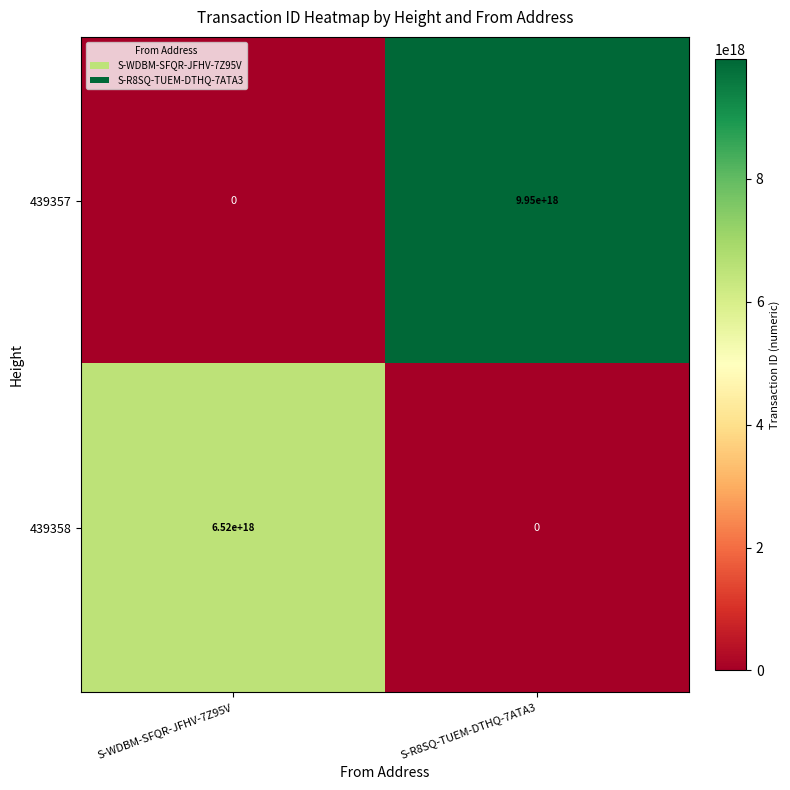

List the labels in order of 439358 value, largest first.

S-WDBM-SFQR-JFHV-7Z95V, S-R8SQ-TUEM-DTHQ-7ATA3